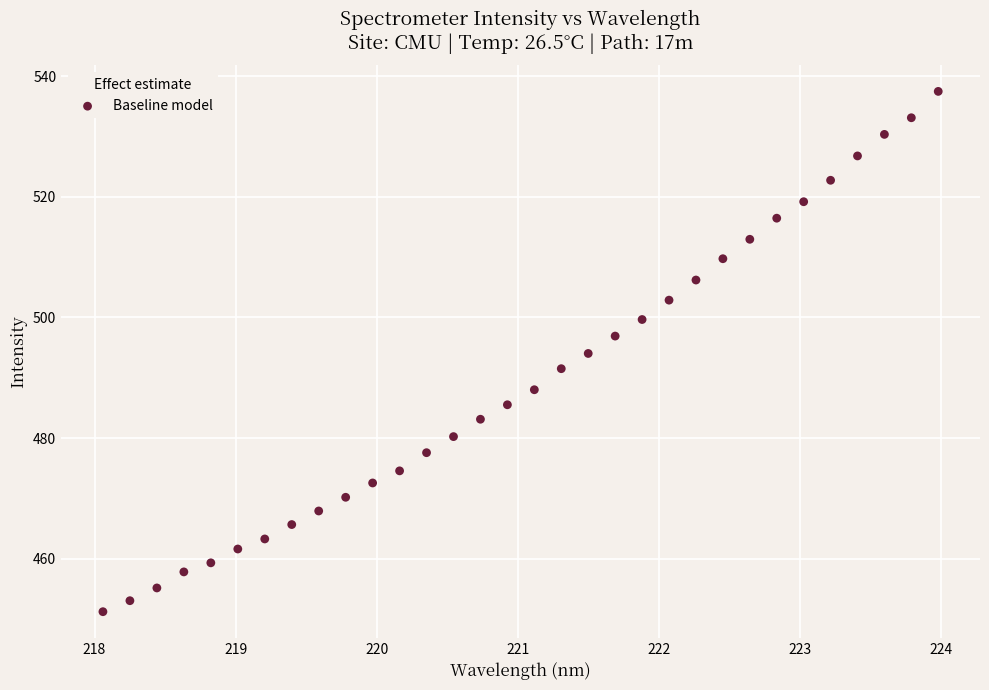

What is the range of Y values (max minus min)?

86.2